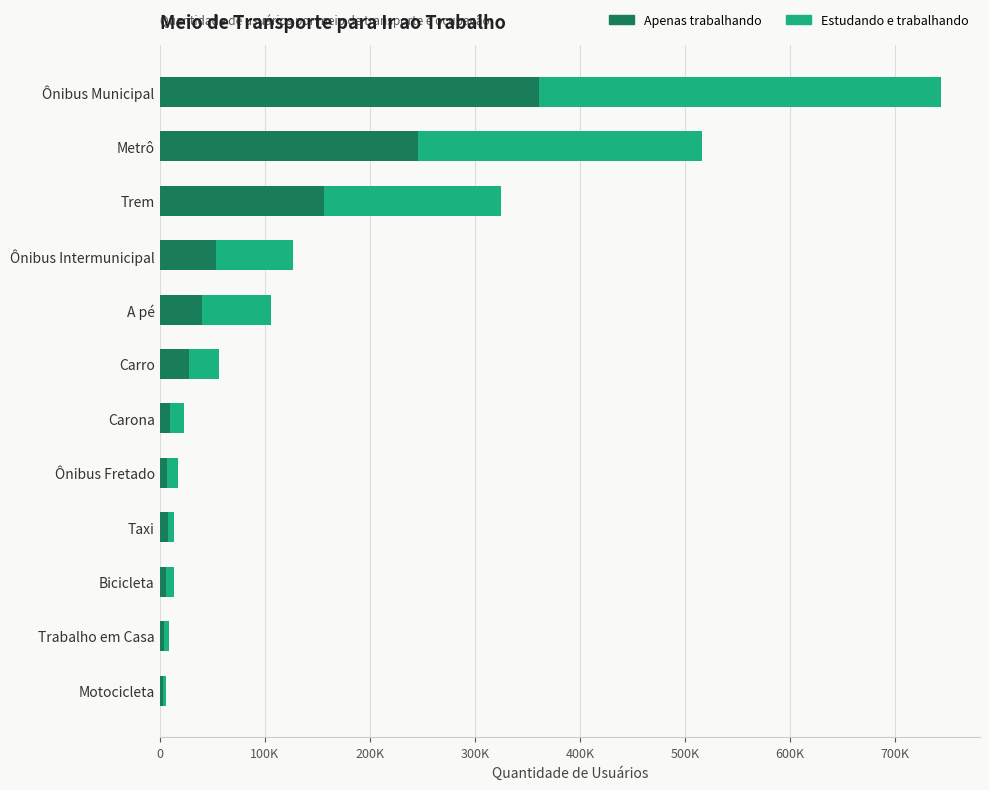

Rank the series by their average value, from highest to lowest.

Estudando e trabalhando, Apenas trabalhando